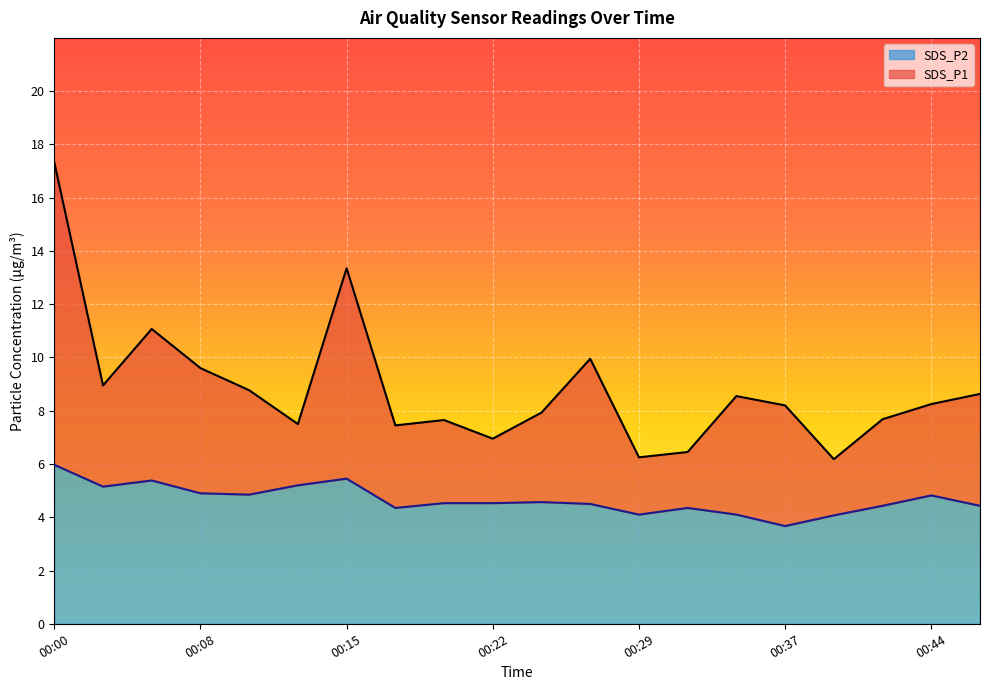

At which category is the sum across all series the highest?

00:00